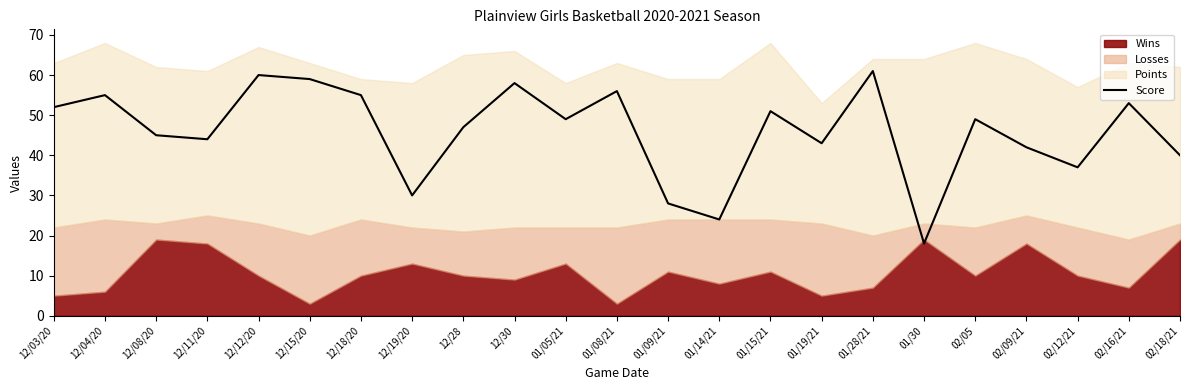

Reading left to right, list all the values displayed in this chart.

12/03/20=52	12/04/20=55	12/08/20=45	12/11/20=44	12/12/20=60	12/15/20=59	12/18/20=55	12/19/20=30	12/28=47	12/30=58	01/05/21=49	01/08/21=56	01/09/21=28	01/14/21=24	01/15/21=51	01/19/21=43	01/28/21=61	01/30=18	02/05=49	02/09/21=42	02/12/21=37	02/16/21=53	02/18/21=40